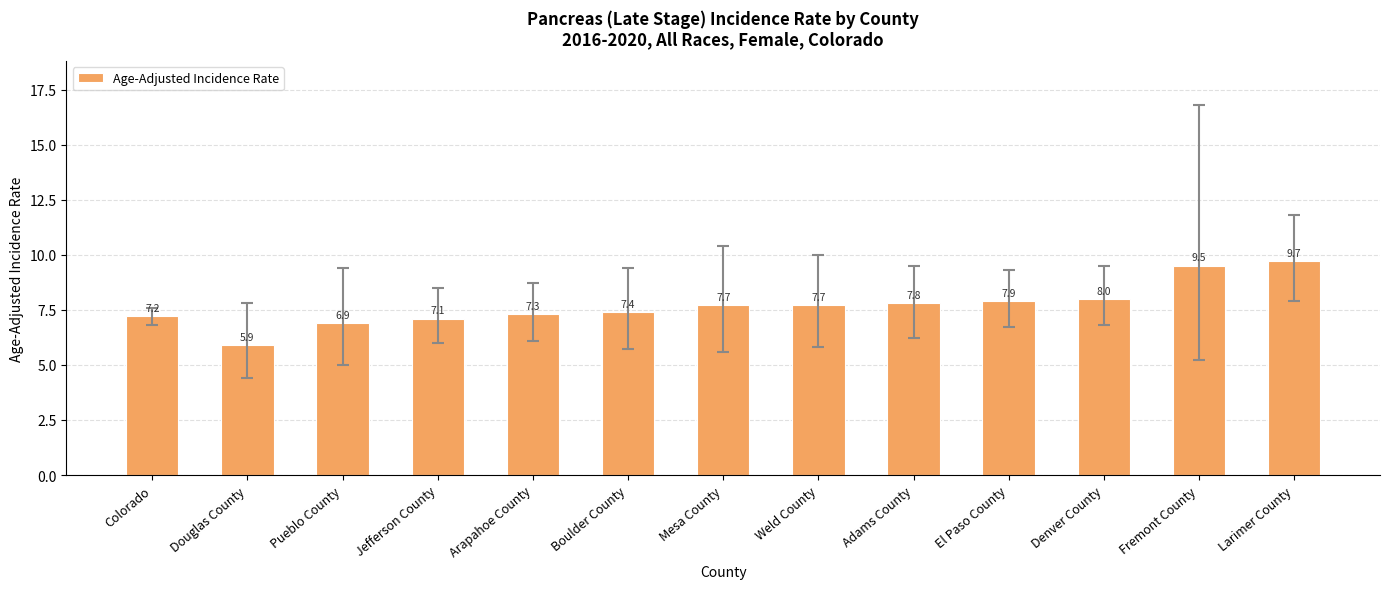

What is the difference between the values at Jefferson County and El Paso County?

0.8